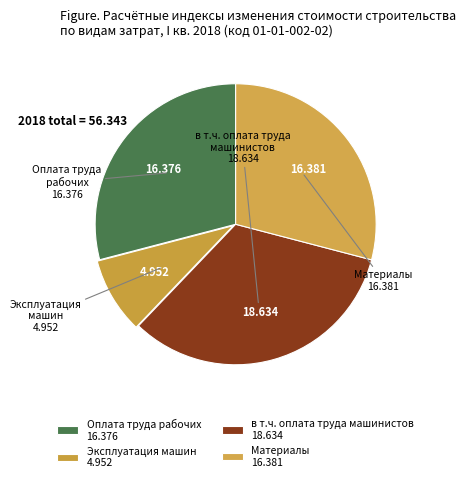

Is the sum of Оплата труда рабочих and Материалы greater than half?

Yes